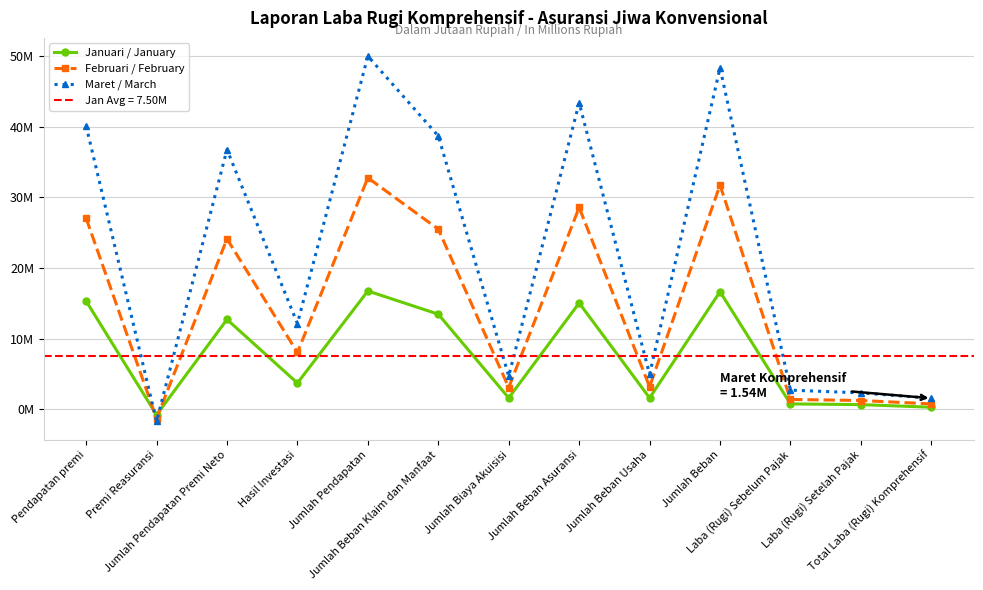

At which category is the sum across all series the highest?

Jumlah Pendapatan